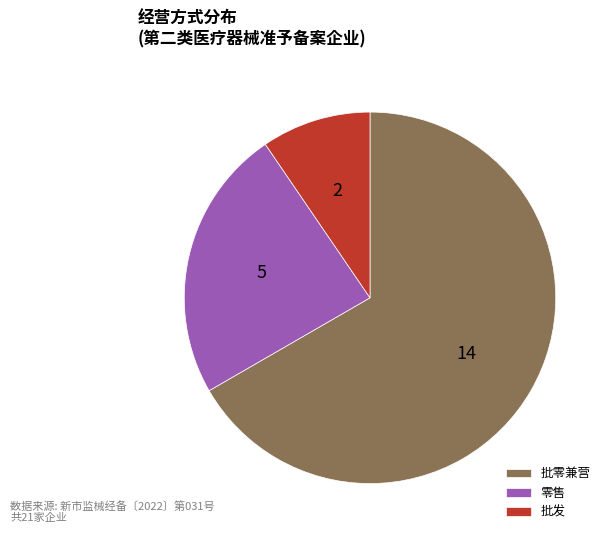

Do 批发 and 批零兼营 together represent more than half of the pie?

Yes